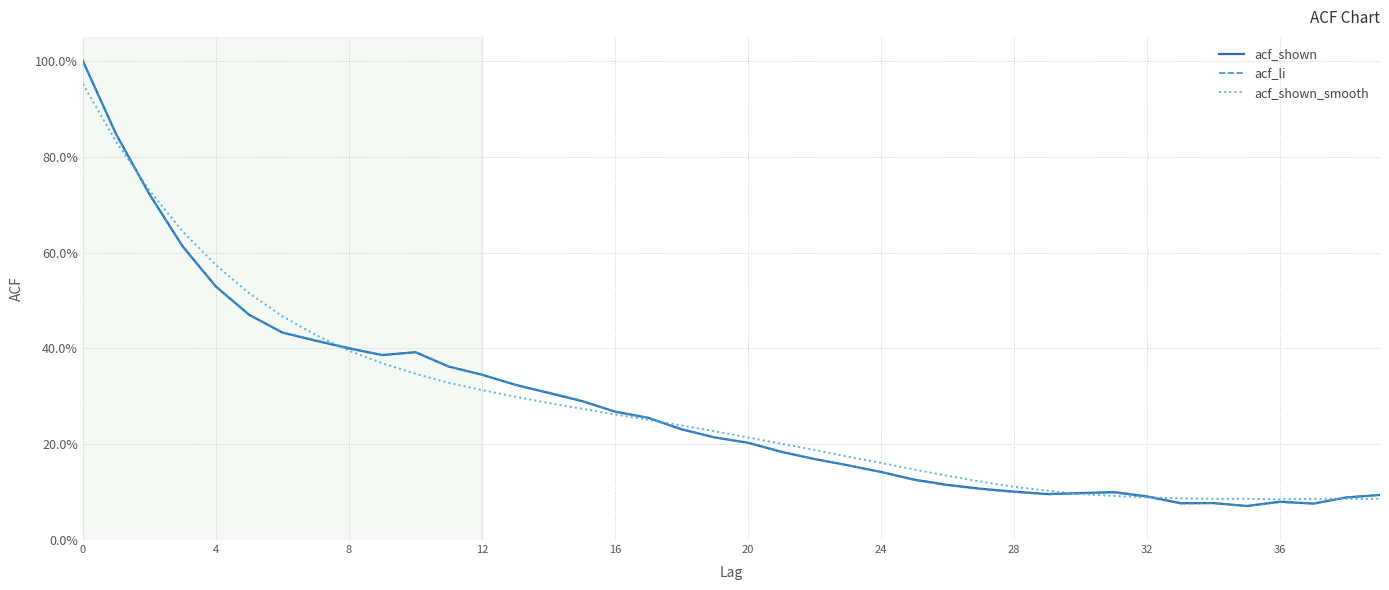

Does the chart display data point markers on the line(s)?

No